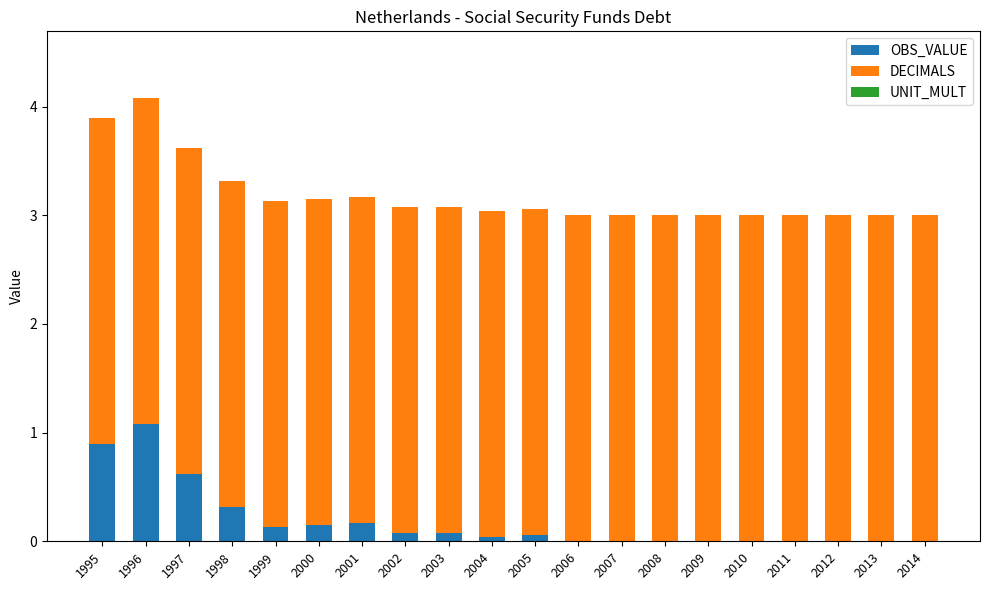

At which label does OBS_VALUE reach its peak?

1996